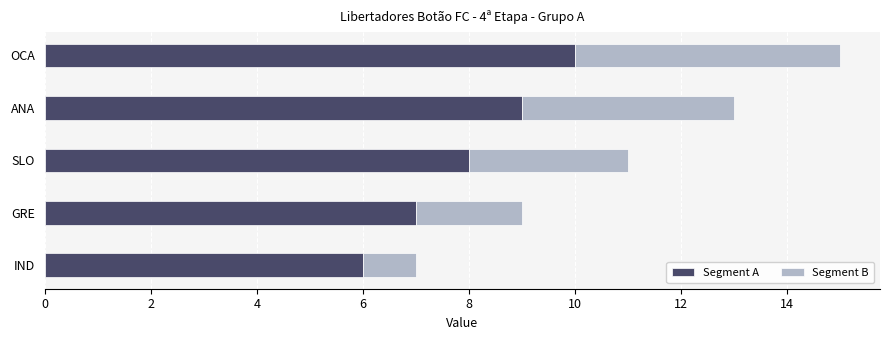

Which category has the lowest value in the Segment A series?

IND